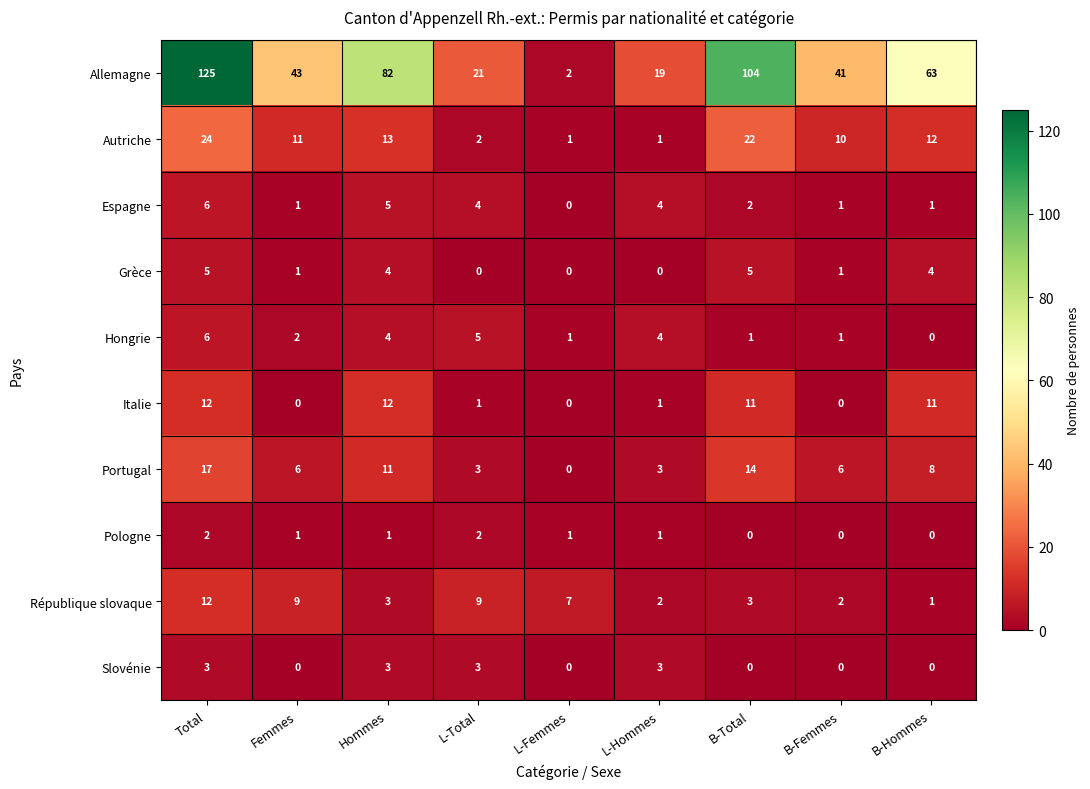

At which label does Autriche reach its peak?

Total